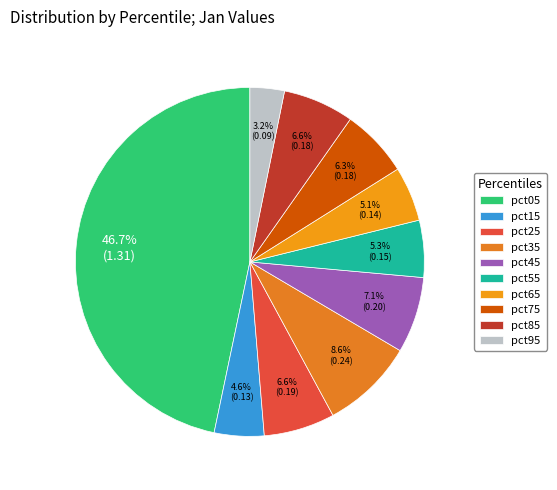

Is it true that pct35 is 9% of the pie?

True